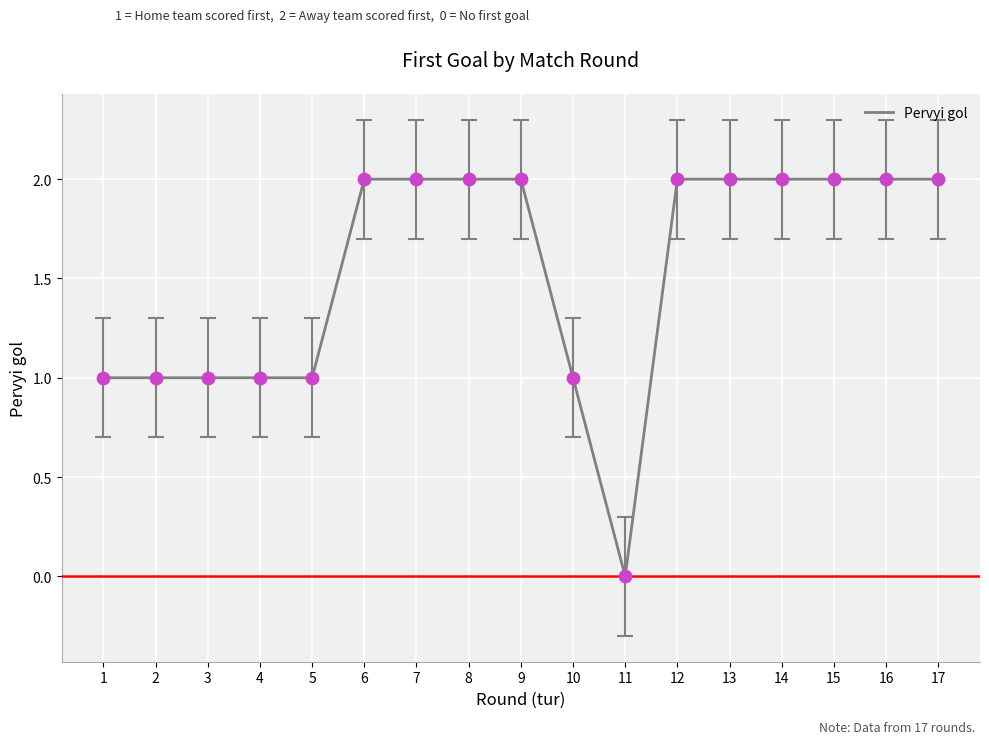

Approximately how many times larger is the value at 9 compared to 13?

1.0